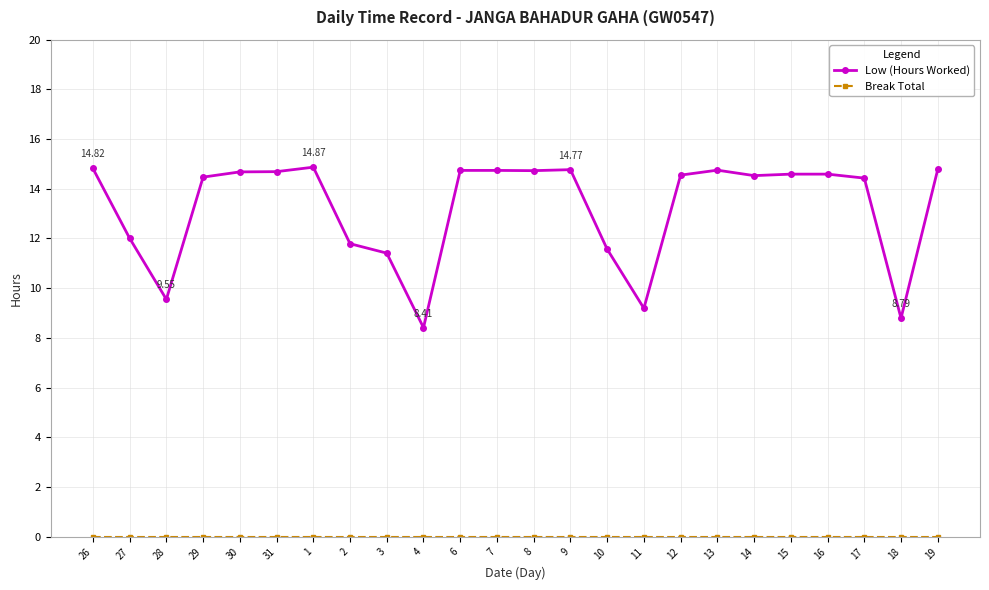

What is the minimum value for Low (Hours Worked)?

8.4